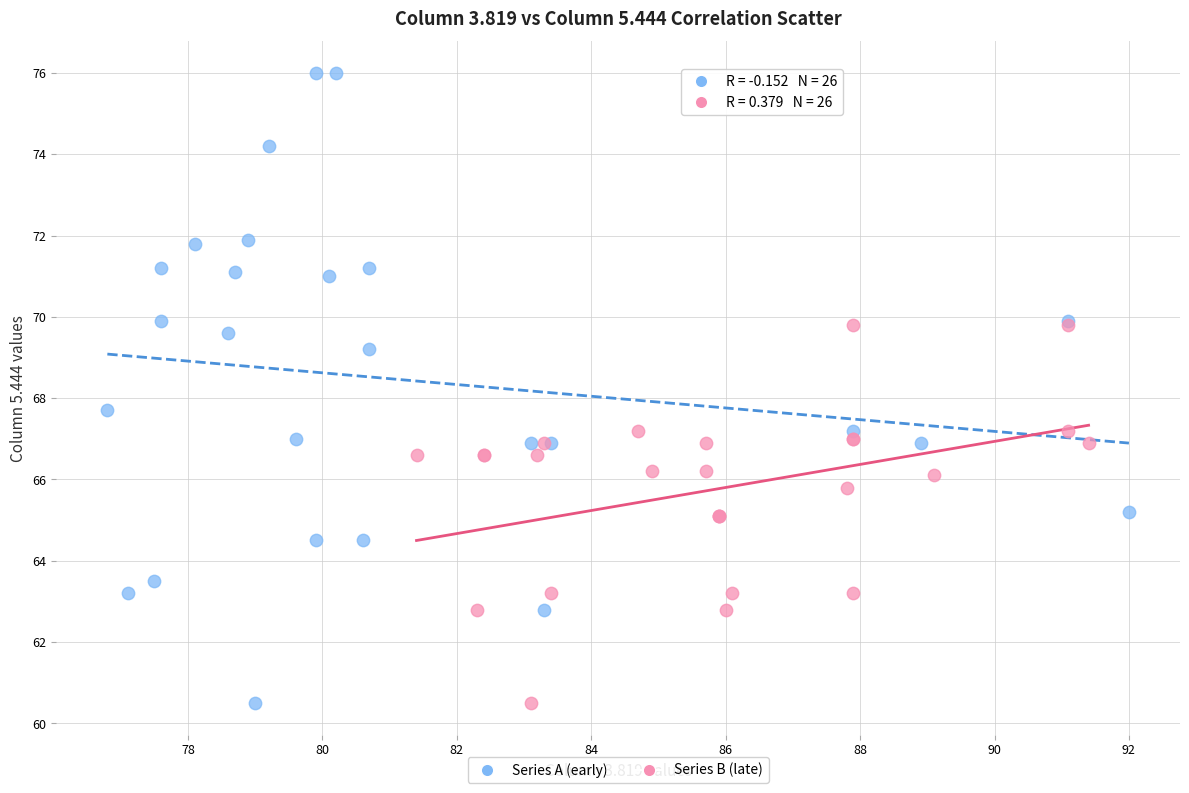

Which series has the largest Y range (max minus min)?

Series A (early)